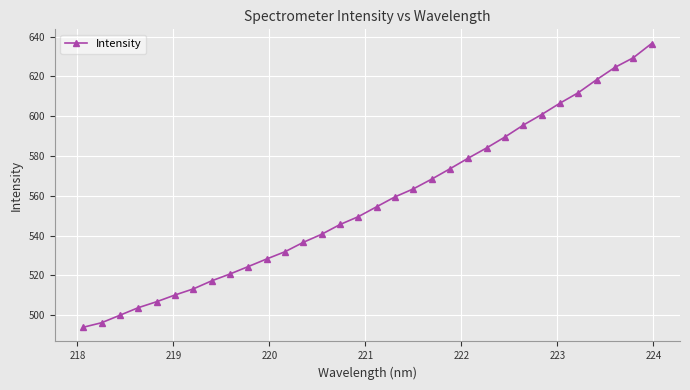

What is the value of the 28th point from the left?

611.8